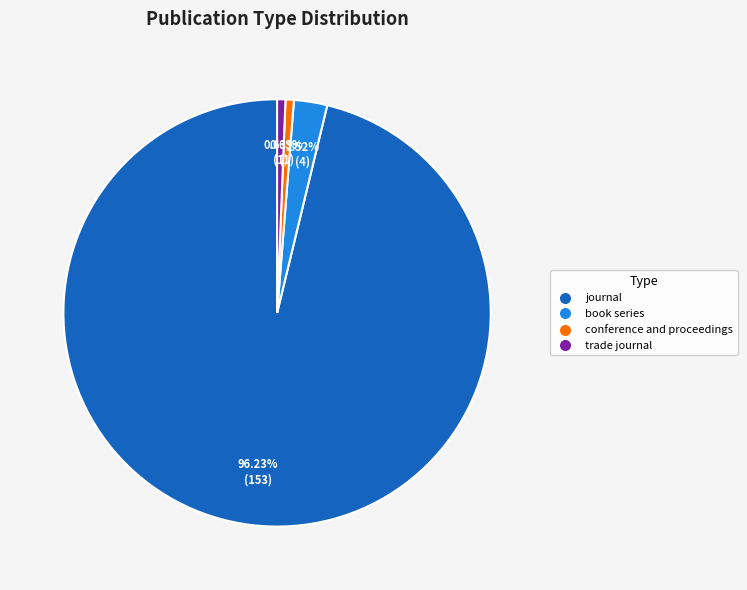

True or false: conference and proceedings accounts for 1% of the total.

True